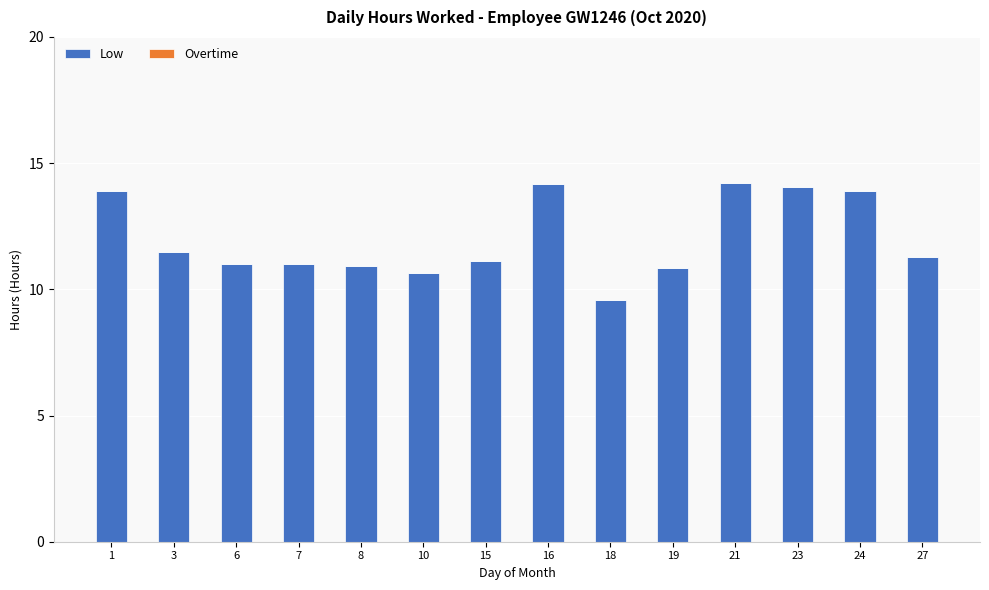

Approximately how many times larger is the value at 15 compared to 3?

1.0